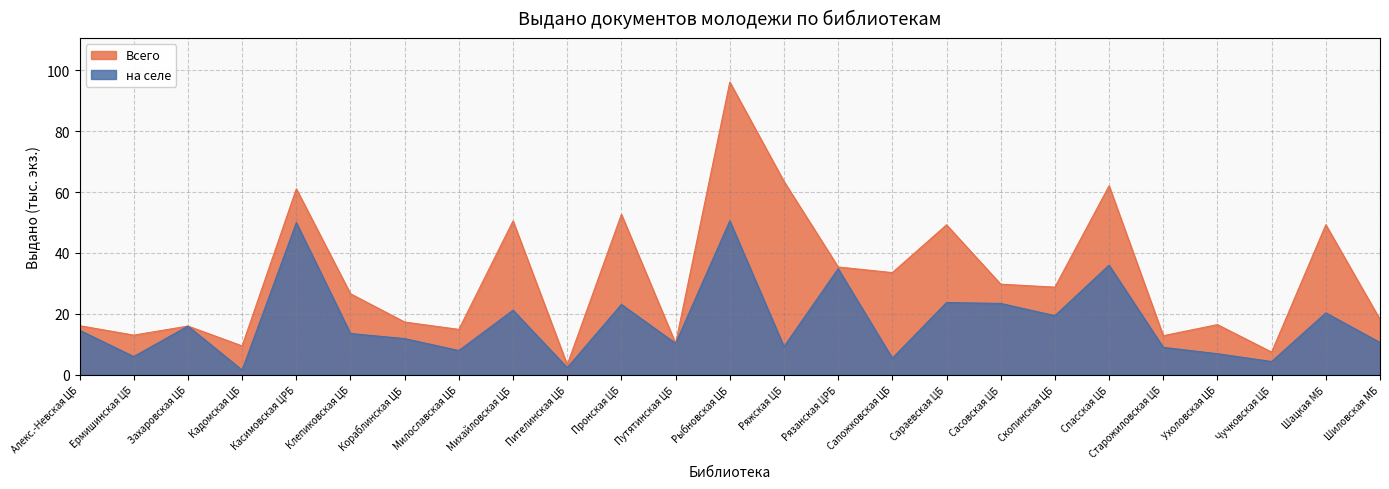

Where does the на селе series first go above 13?

Алекс.-Невская ЦБ